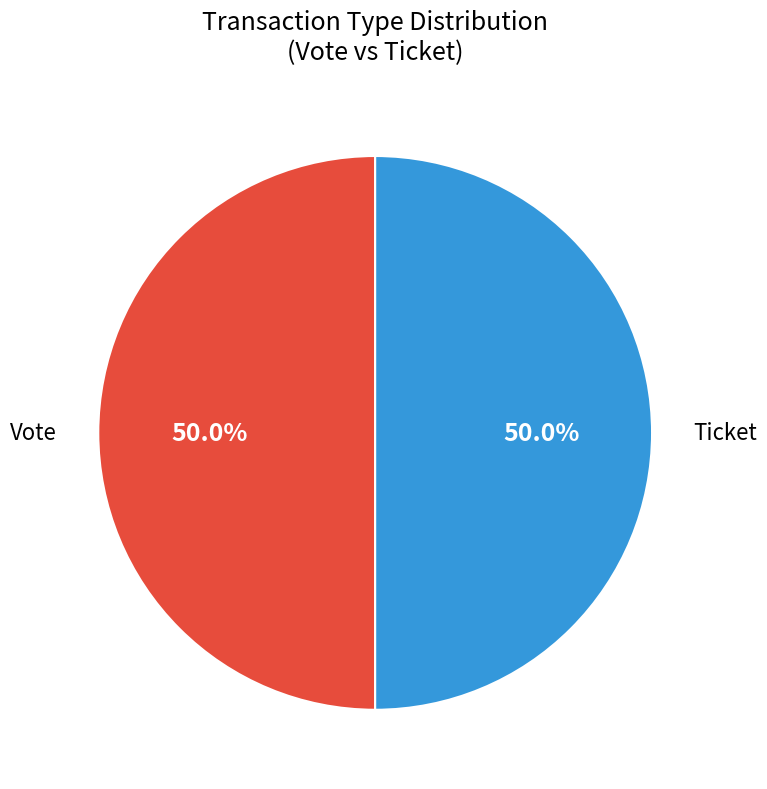

What percentage is NOT represented by Ticket?

50.0%